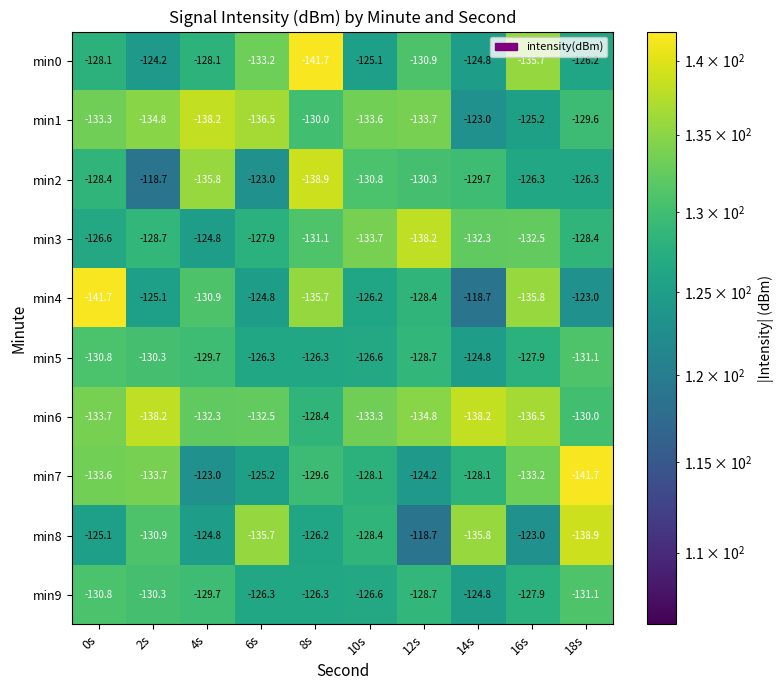

Is the value of min7 at 0s greater than the value of min9 at 18s?

No